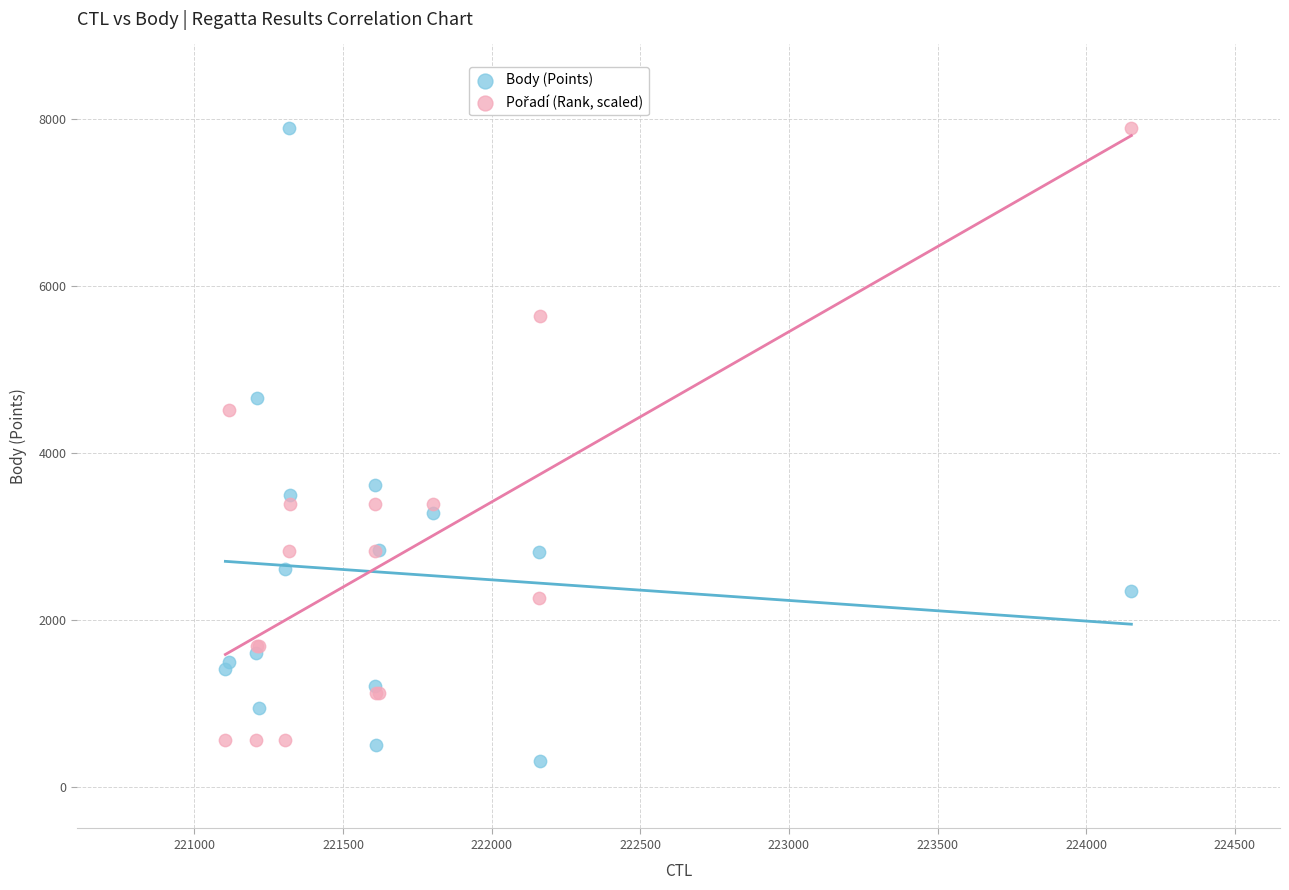

What is the X range (max minus min) for the scatter plot?

3048.0